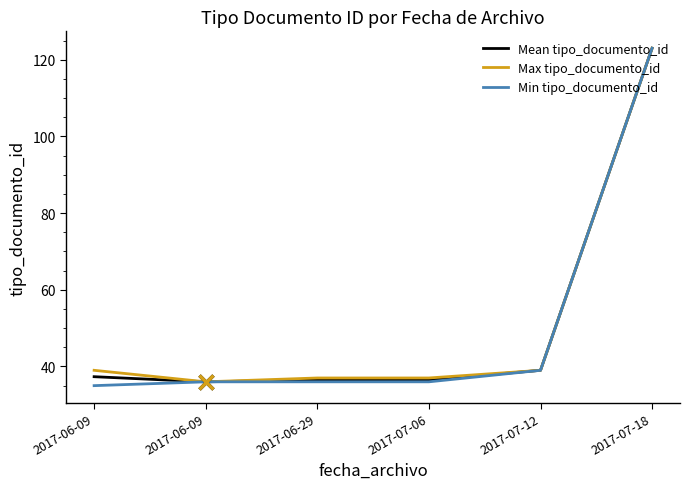

What is the sum of the Mean tipo_documento_id values at 2017-07-12 and 2017-06-09?

75.0